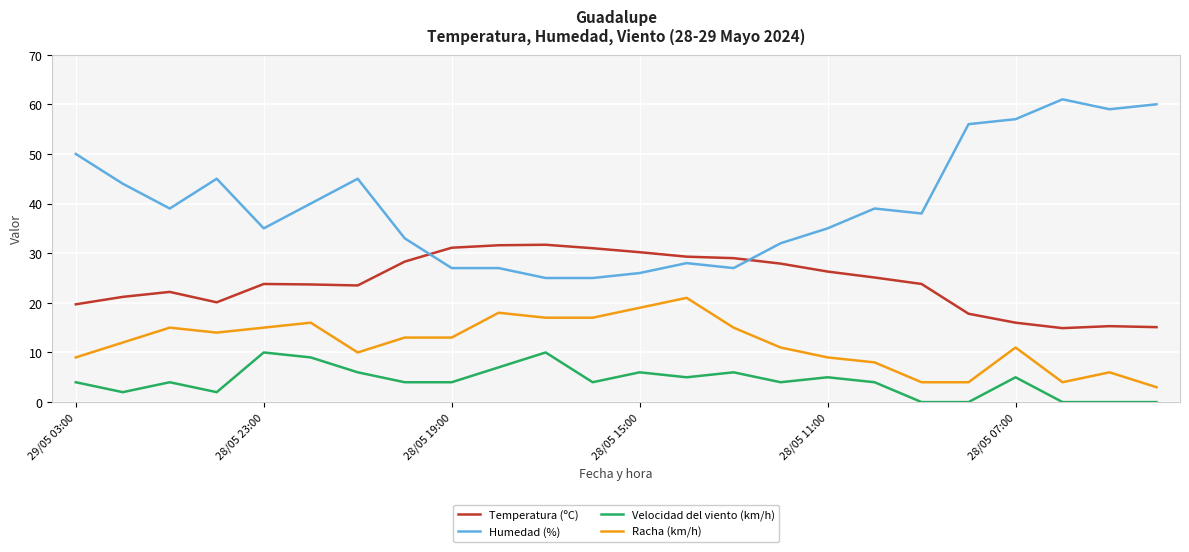

True or false: Temperatura (ºC) and Racha (km/h) intersect in this chart.

False